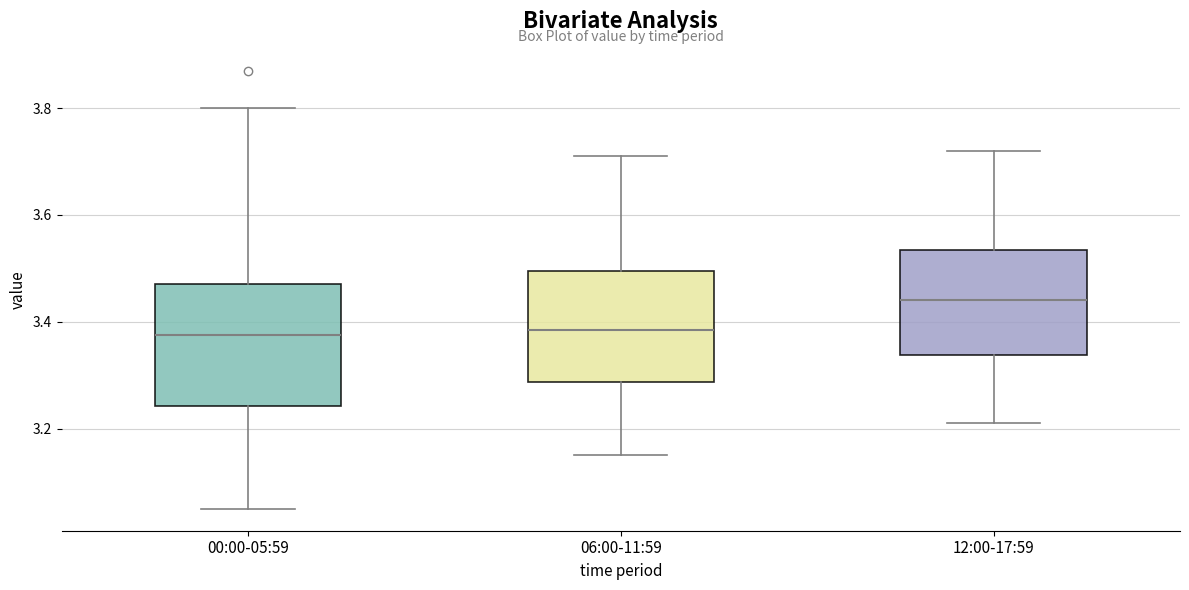

Where is the upper edge of the box for 00:00-05:59 on the y-axis? The values are not printed on the chart, so give them approximately, as read against the axis.

3.48